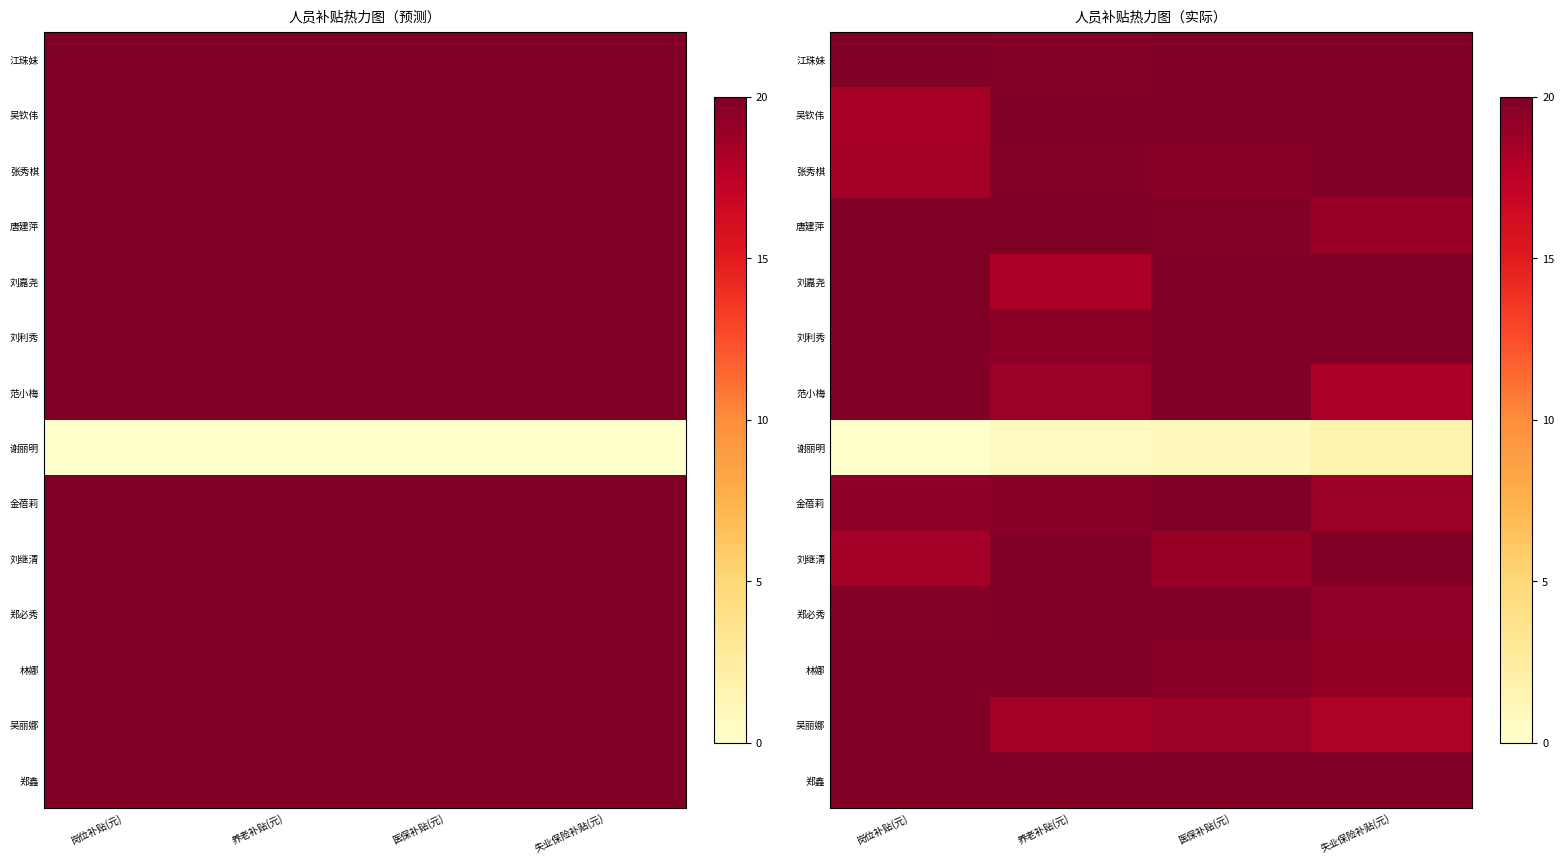

List the series in order of their peak value, lowest first.

谢丽明, 金蓓莉, 江珠妹, 吴钦伟, 张秀棋, 唐建萍, 刘嘉尧, 刘利秀, 范小梅, 刘继清, 郑必秀, 林娜, 吴丽娜, 郑鑫